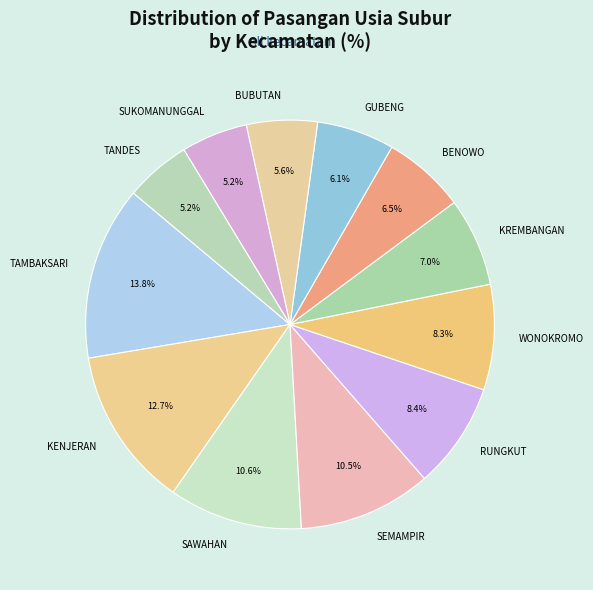

Count the number of slices in the pie.

12